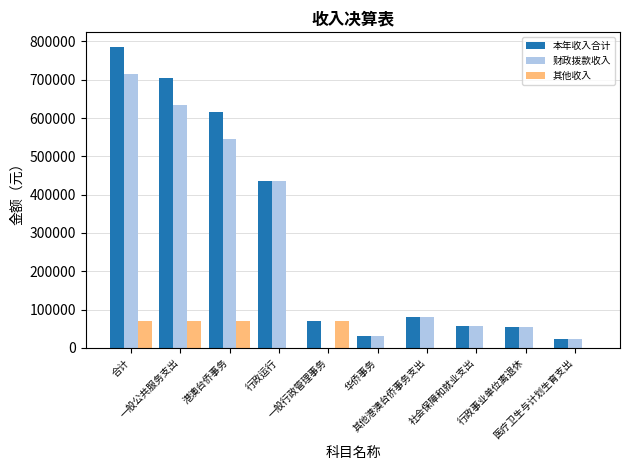

What are all the series names shown in the legend?

本年收入合计, 财政拨款收入, 其他收入